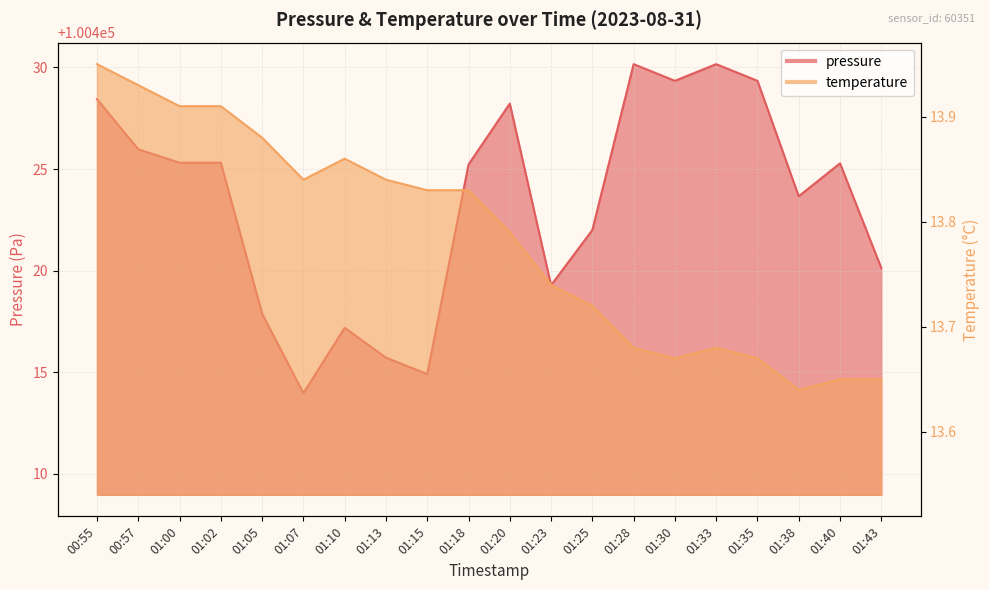

Where is pressure nearest to the value 100422?

01:25